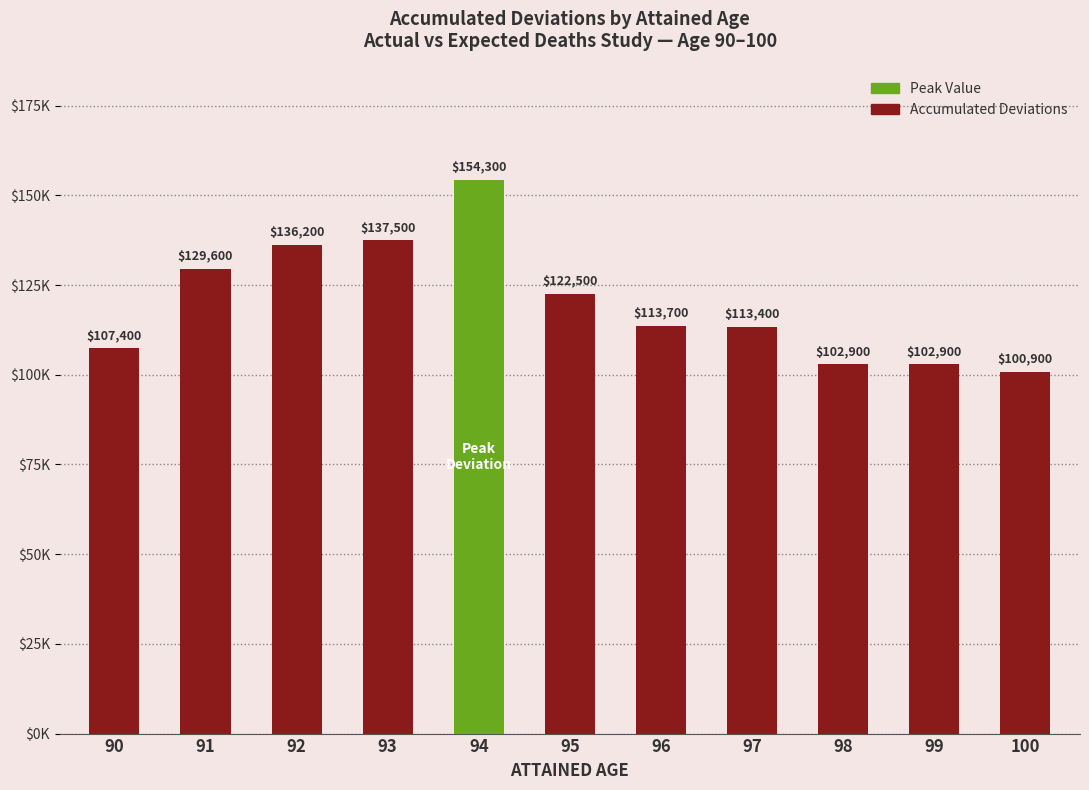

Are the bars horizontal?

No